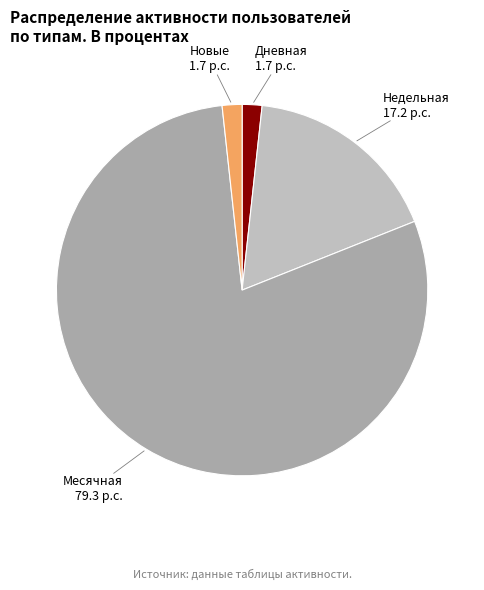

Count the number of slices in the pie.

4